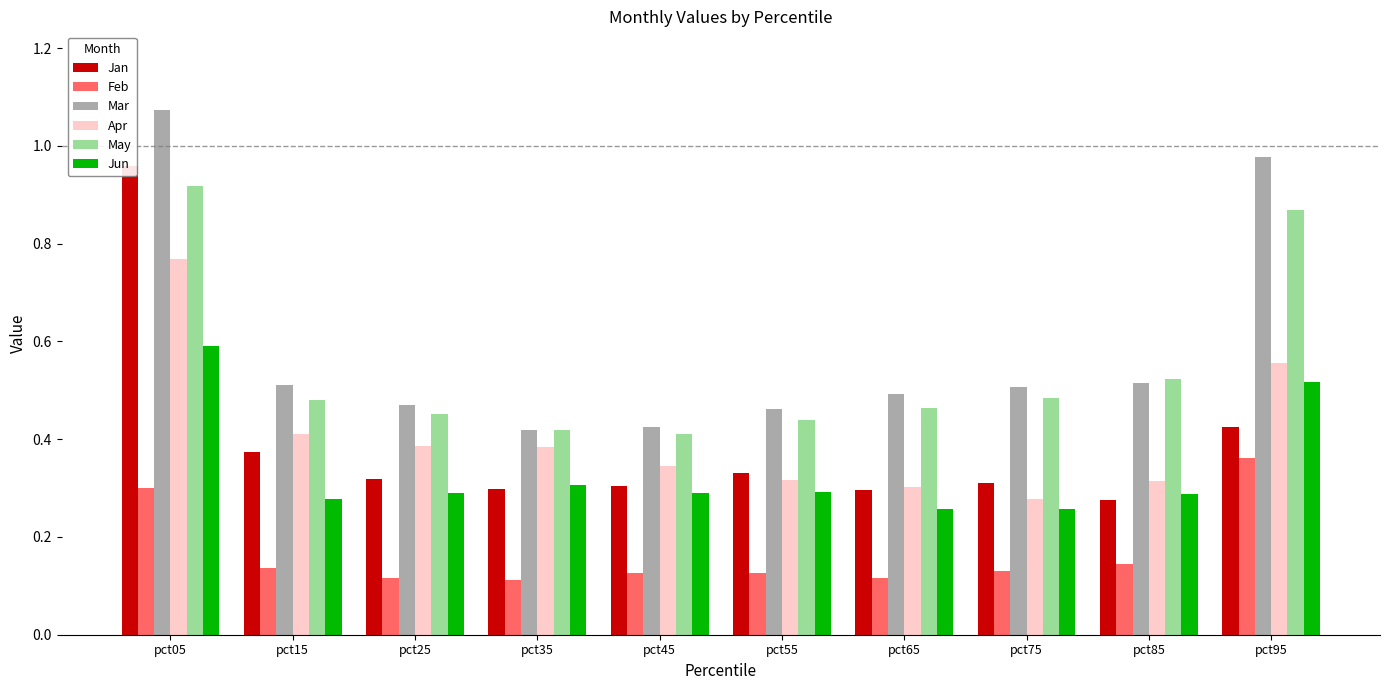

Is the value of Apr at pct65 greater than the value of May at pct65?

No